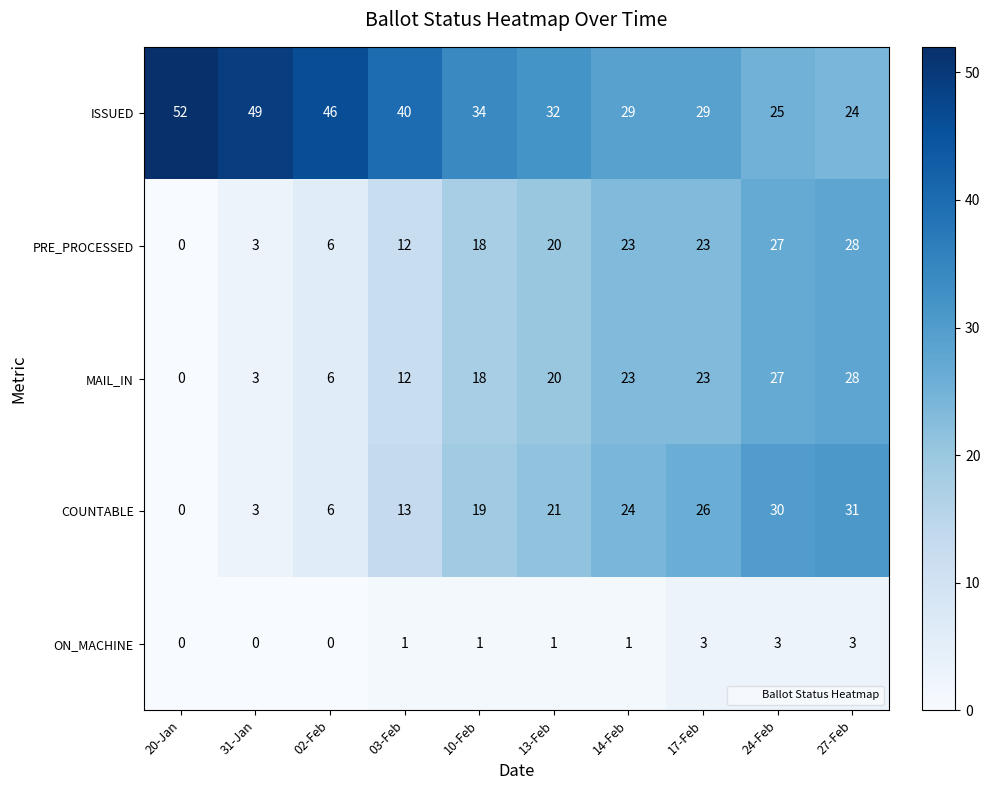

The value of ON_MACHINE at 31-Jan is -2. True or false?

False